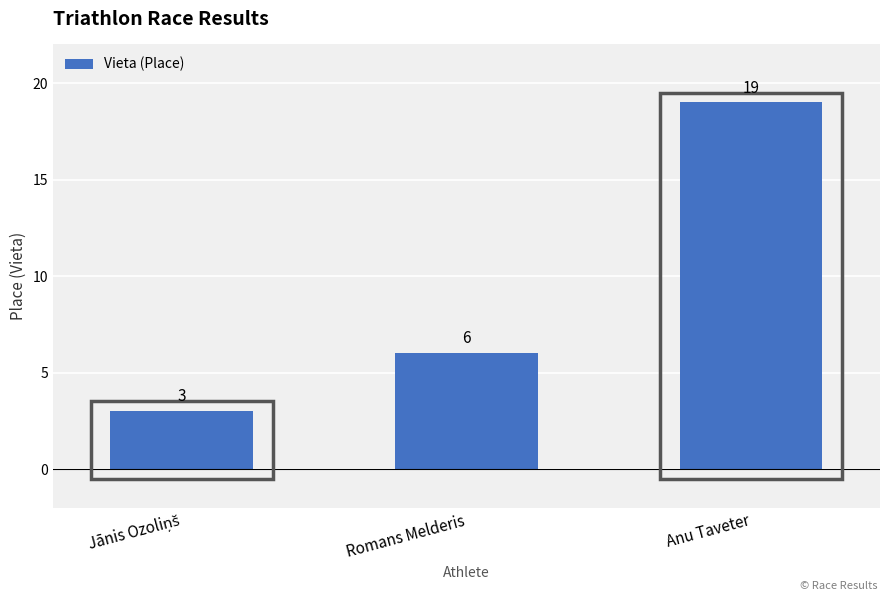

At which label is the value closest to 11?

Romans Melderis